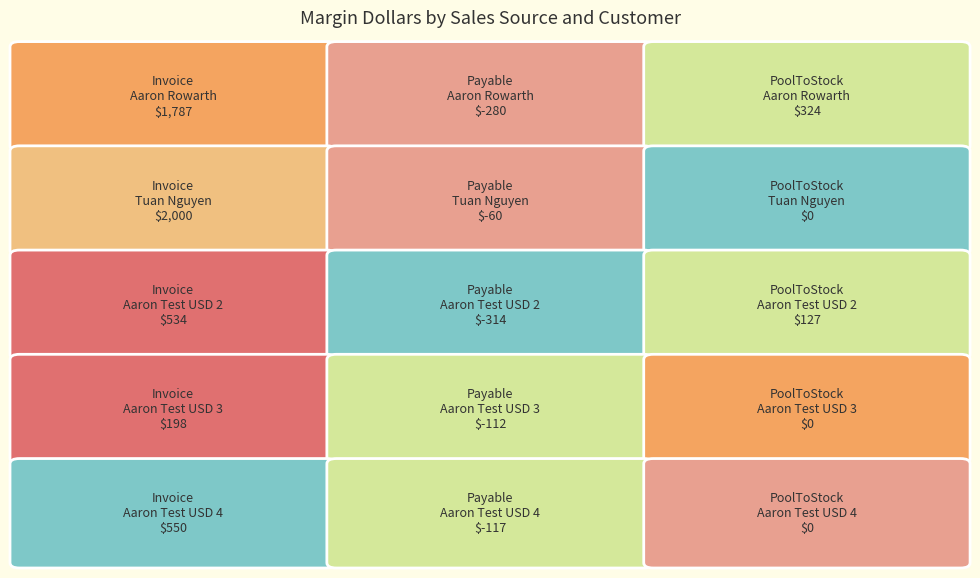

The value of Payable at Aaron Test USD 4 is -169.5. True or false?

False